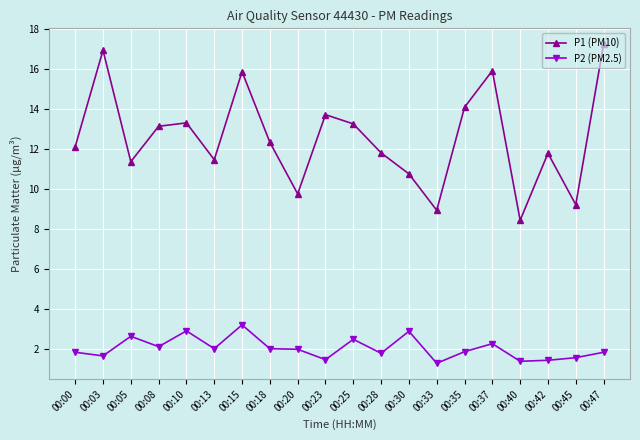

True or false: P1 (PM10) has a value of 11.8 at 00:28.

True